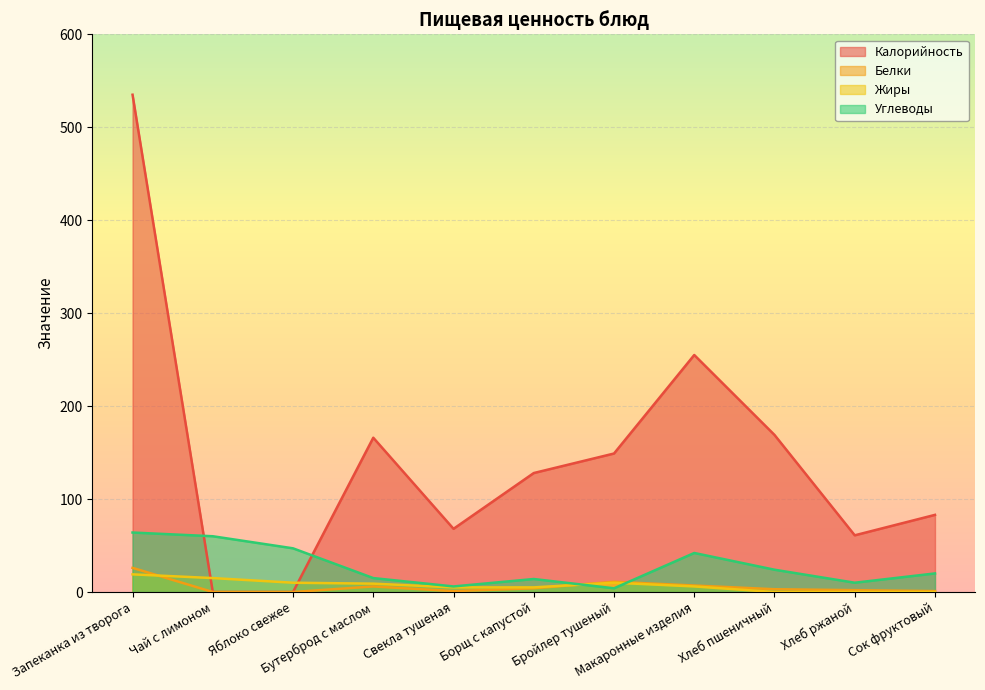

How many lines are shown in the chart?

4